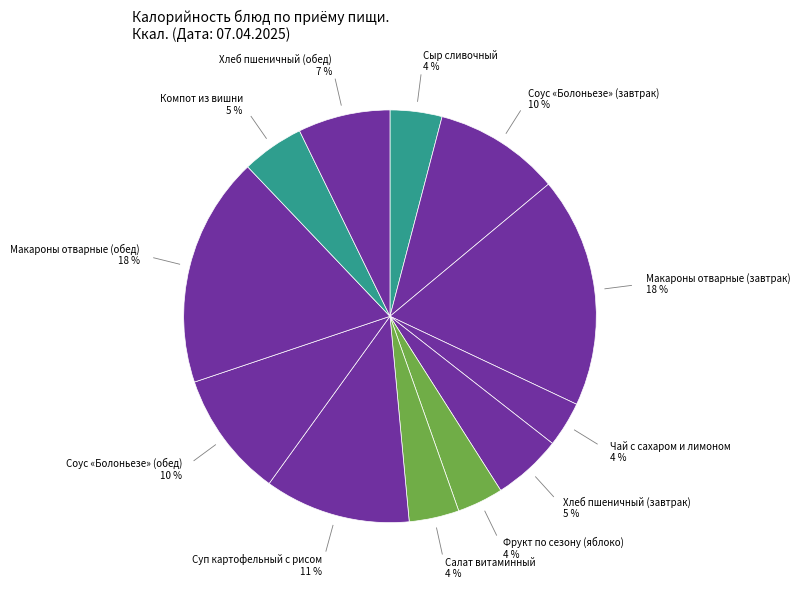

Is there any slice that represents more than half of the pie?

No